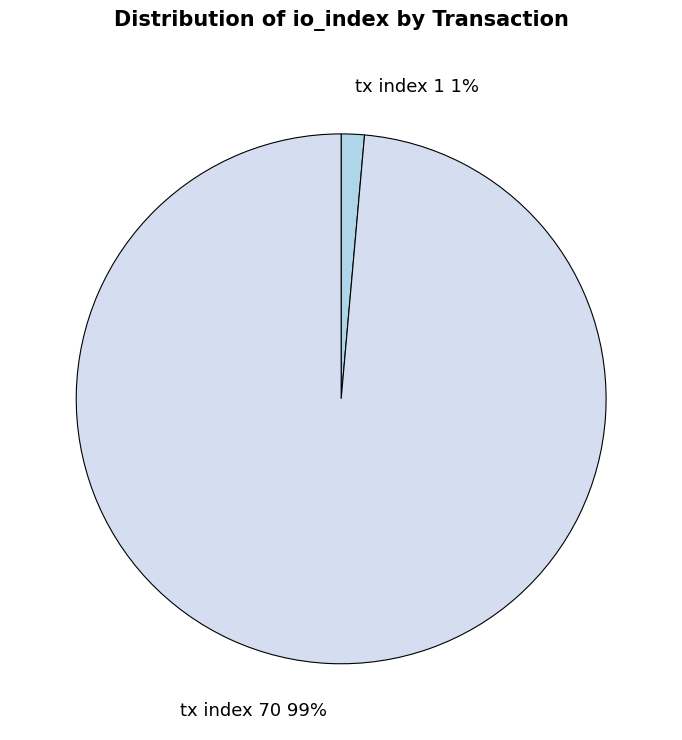

Count the number of slices in the pie.

2